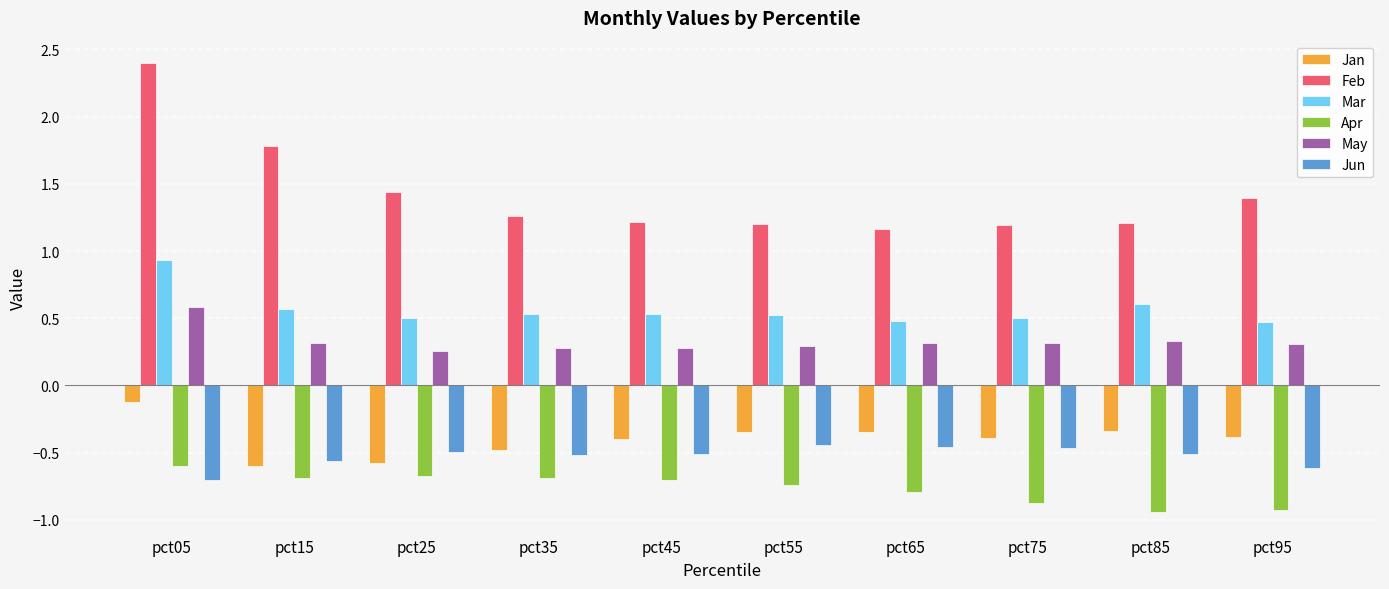

List the series in order of their peak value, highest first.

Feb, Mar, May, Jan, Jun, Apr